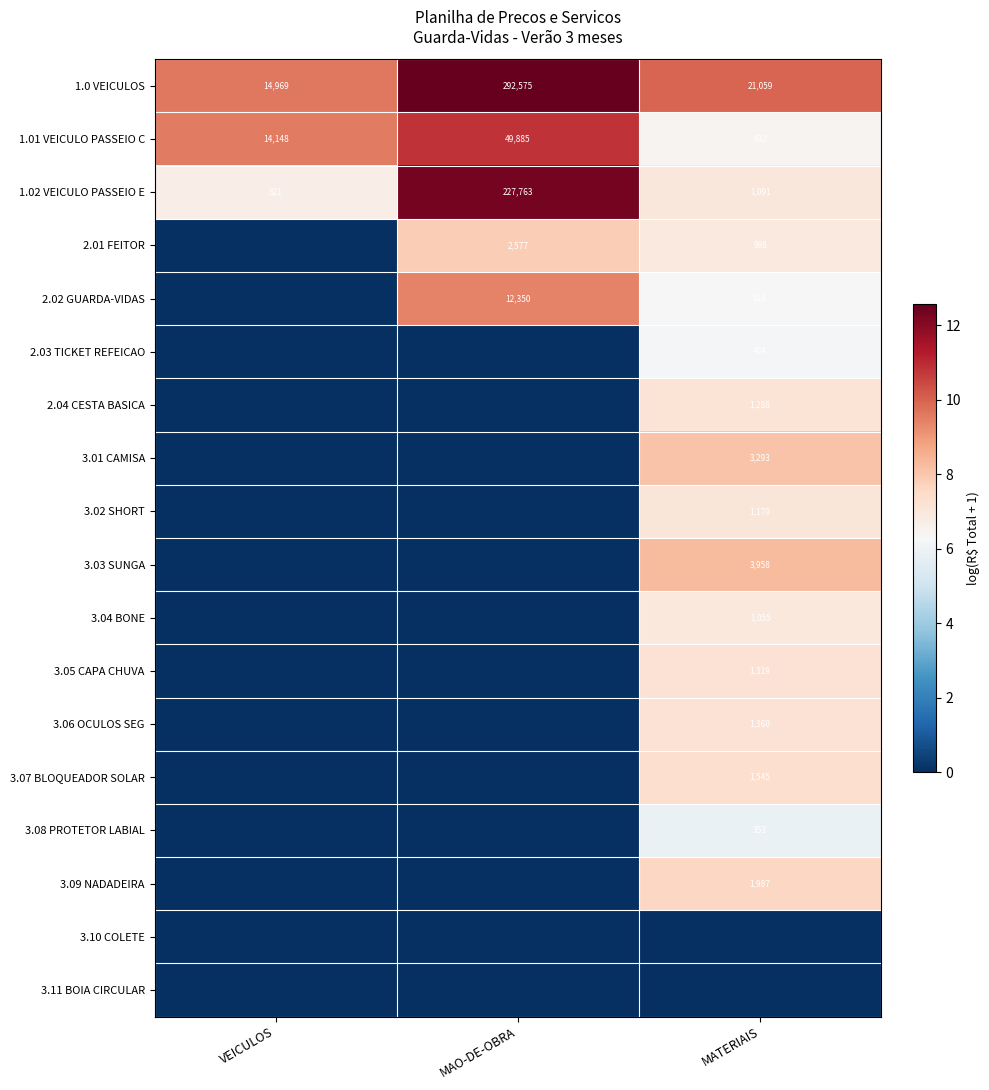

Is the value of 1.02 VEICULO PASSEIO E at MAO-DE-OBRA greater than the value of 2.02 GUARDA-VIDAS at MAO-DE-OBRA?

Yes